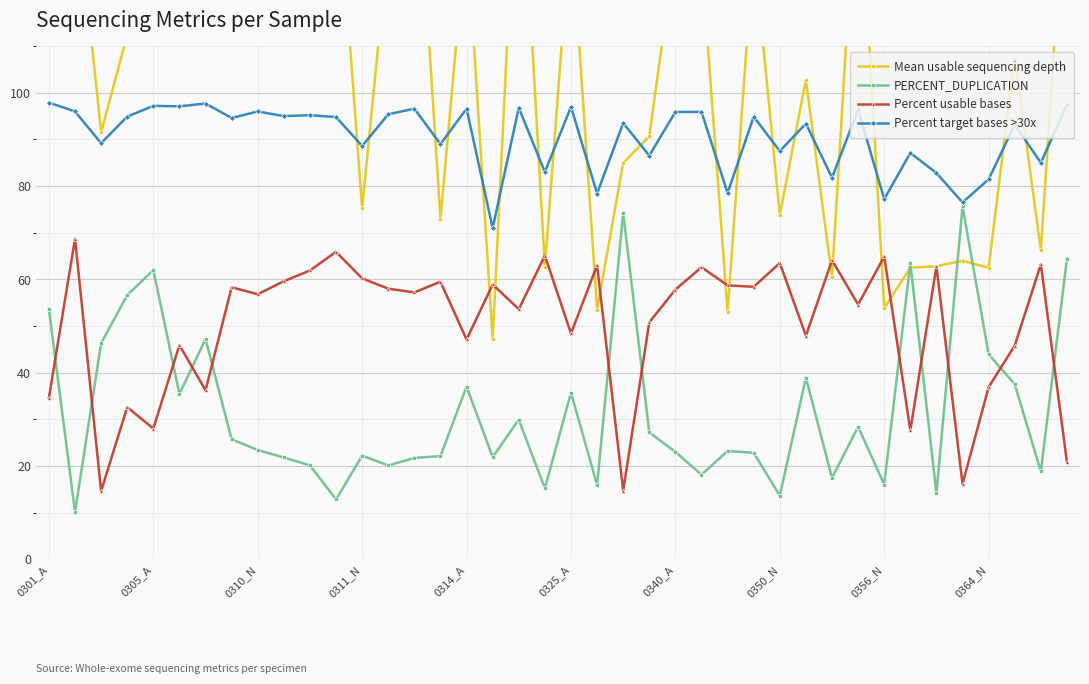

Which series has the largest range (max minus min)?

Mean usable sequencing depth